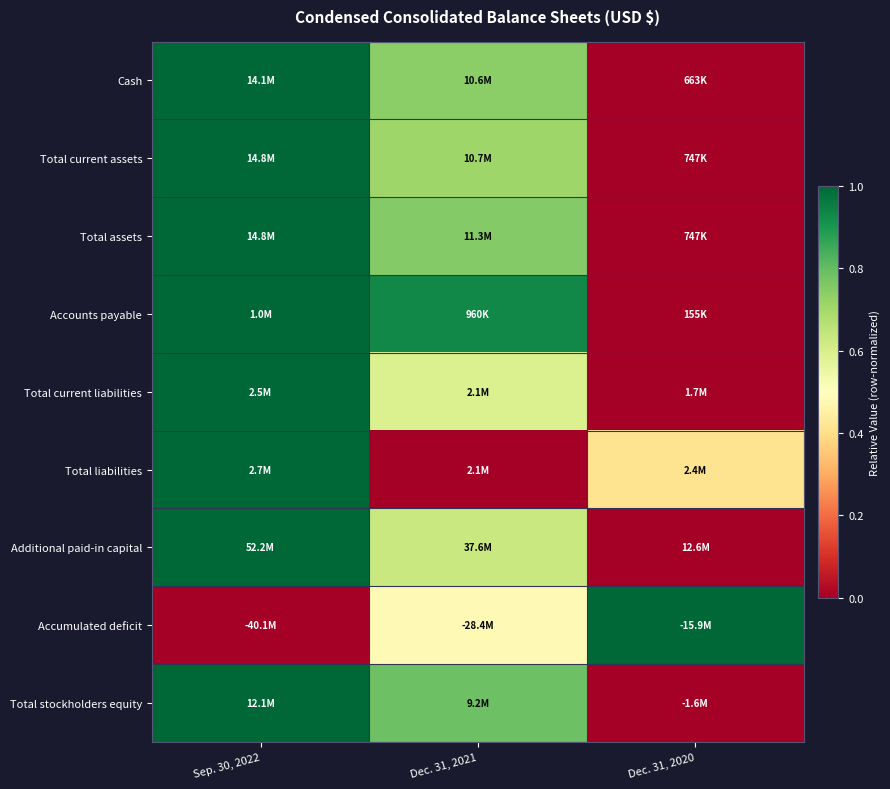

Reading left to right, what are all the values shown in this chart?

Cash: Sep. 30, 2022=1.0	Dec. 31, 2021=0.7	Dec. 31, 2020=0.0
Total current assets: Sep. 30, 2022=1.0	Dec. 31, 2021=0.7	Dec. 31, 2020=0.0
Total assets: Sep. 30, 2022=1.0	Dec. 31, 2021=0.8	Dec. 31, 2020=0.0
Accounts payable: Sep. 30, 2022=1.0	Dec. 31, 2021=0.9	Dec. 31, 2020=0.0
Total current liabilities: Sep. 30, 2022=1.0	Dec. 31, 2021=0.6	Dec. 31, 2020=0.0
Total liabilities: Sep. 30, 2022=1.0	Dec. 31, 2021=0.0	Dec. 31, 2020=0.4
Additional paid-in capital: Sep. 30, 2022=1.0	Dec. 31, 2021=0.6	Dec. 31, 2020=0.0
Accumulated deficit: Sep. 30, 2022=0.0	Dec. 31, 2021=0.5	Dec. 31, 2020=1.0
Total stockholders equity: Sep. 30, 2022=1.0	Dec. 31, 2021=0.8	Dec. 31, 2020=0.0